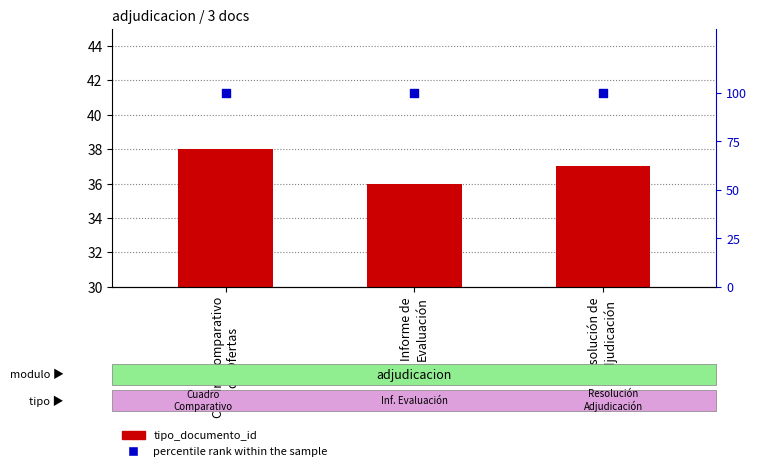

At how many categories does at least one series exceed 62?

3